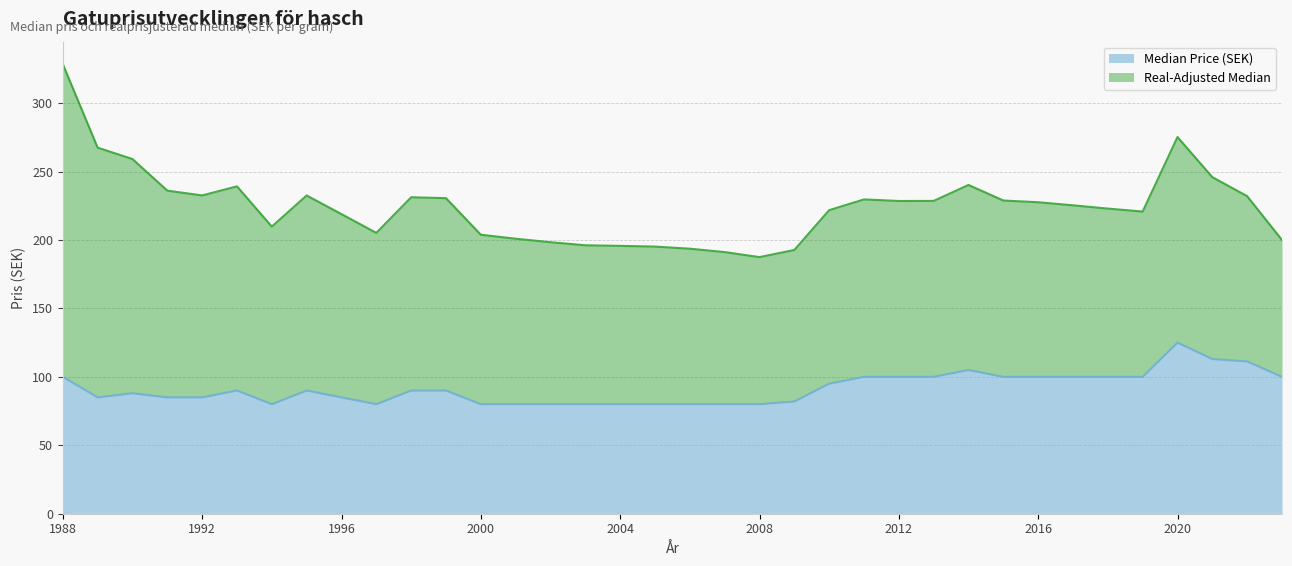

Where is the first local maximum?

1990